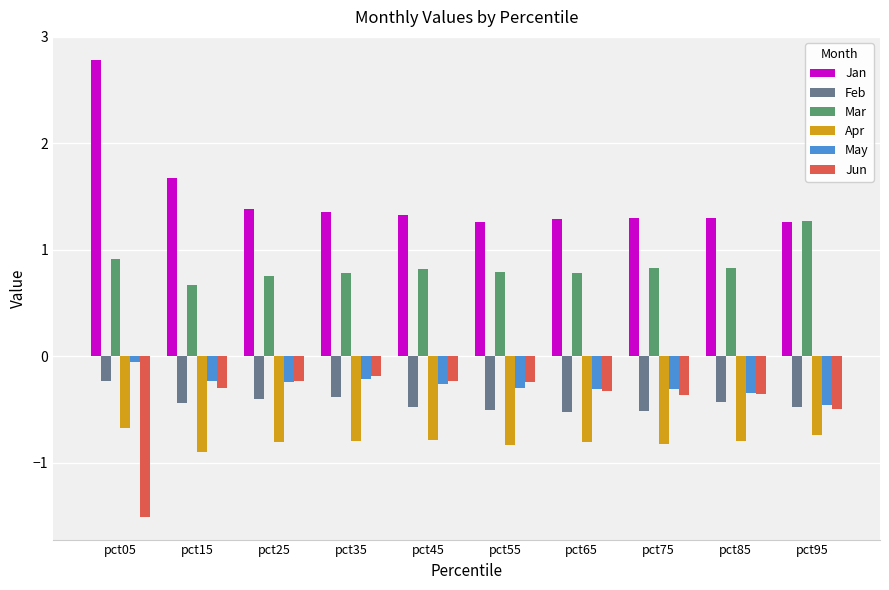

What is the maximum value for Apr?

-0.7